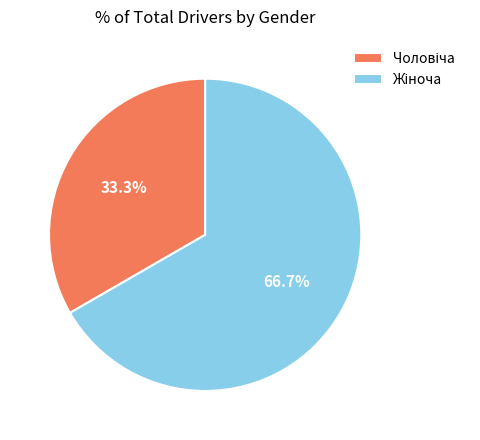

Is there a majority slice in this chart?

Yes